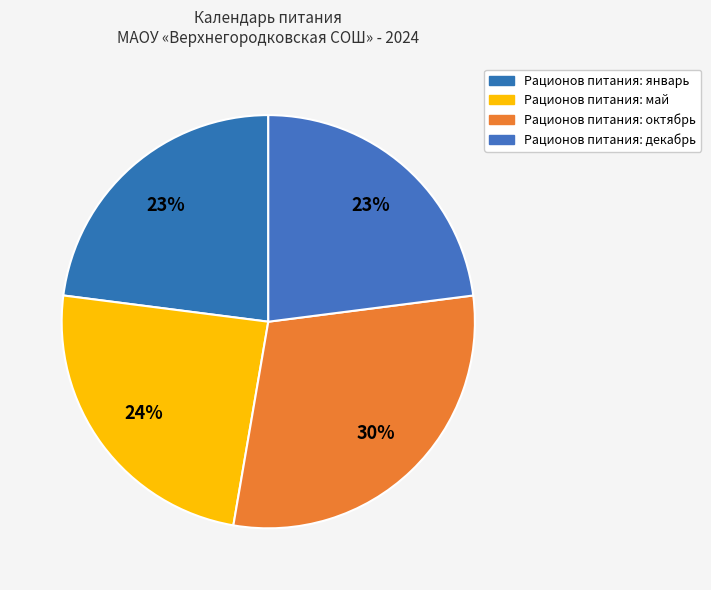

How many slices are in this pie chart?

4